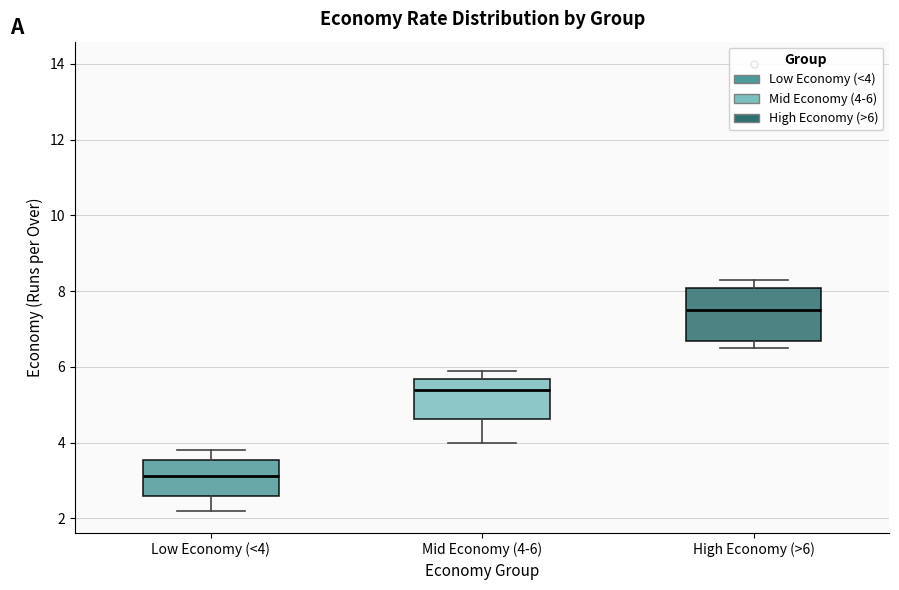

Reading left to right, read every box against the y-axis: the position of its median line, the range the box covers, and the ends of its whiskers. The values are not printed on the chart, so give them approximately, as read against the axis.

Low Economy (<4): median 3.2, box 2.6 to 3.6, whiskers 2.2 to 3.8
Mid Economy (4-6): median 5.4, box 4.6 to 5.6, whiskers 4.0 to 6.0
High Economy (>6): median 7.6, box 6.6 to 8.0, whiskers 6.6 (just below the box's lower edge) to 8.4